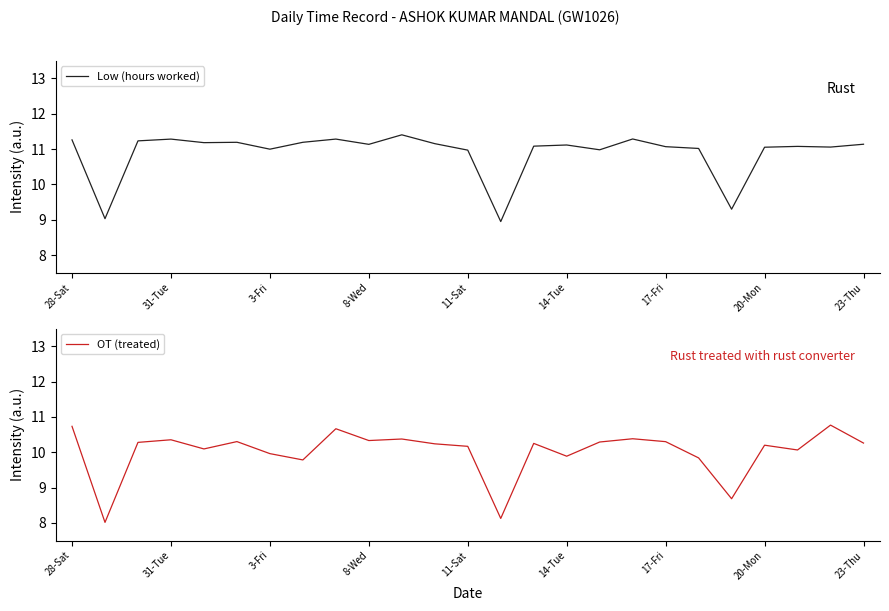

True or false: OT (treated) and Low (hours worked) intersect in this chart.

False